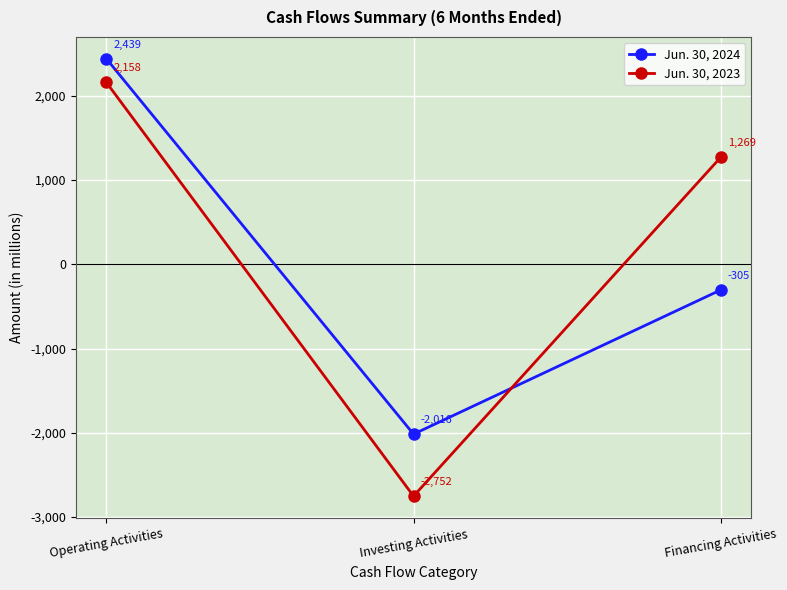

What is the value of the Jun. 30, 2023 point at the 3rd from the left?

1269